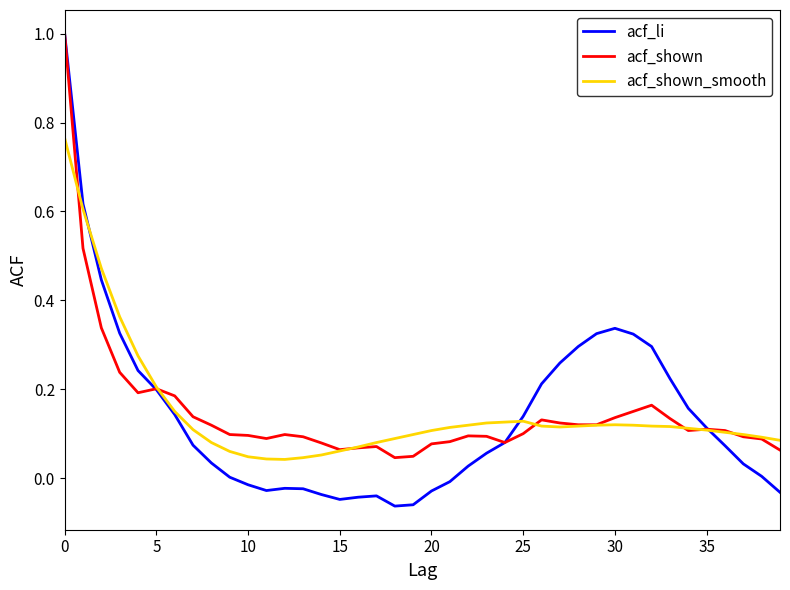

Which series has the widest spread of values?

acf_li